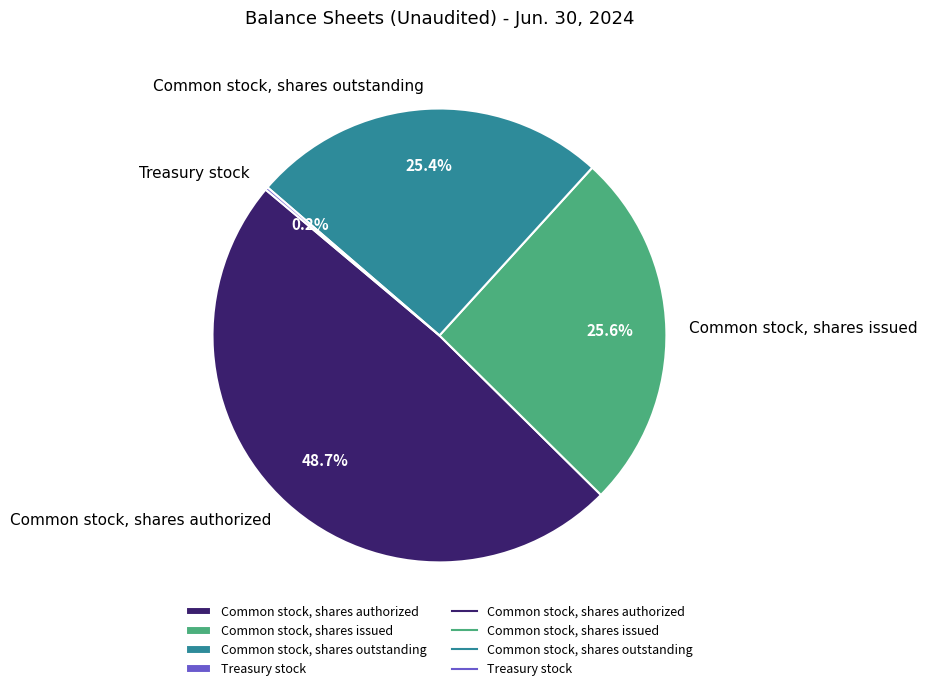

What percentage is the Common stock, shares authorized slice, to the nearest percent?

49%